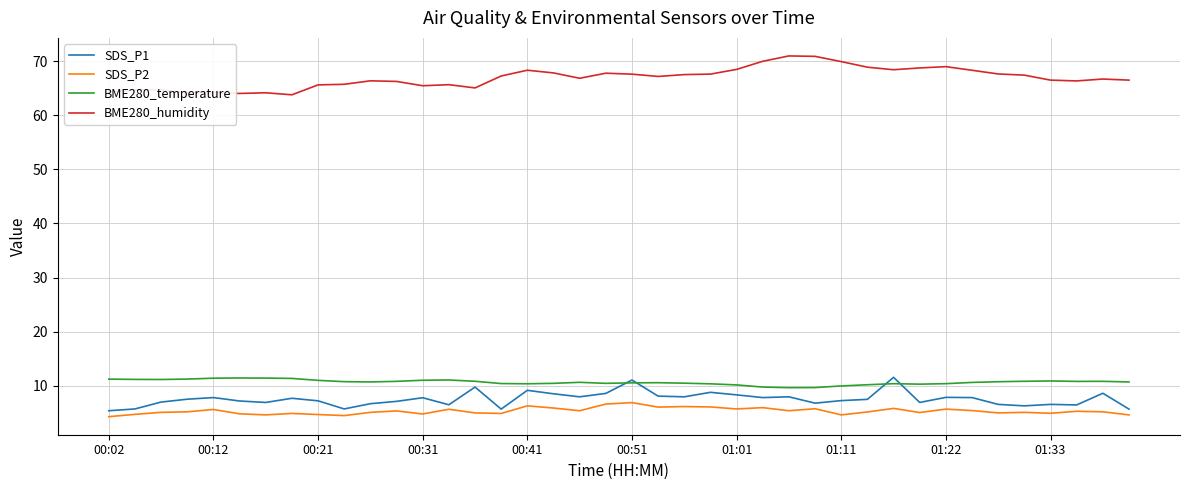

True or false: SDS_P2 and BME280_temperature cross at least once.

False